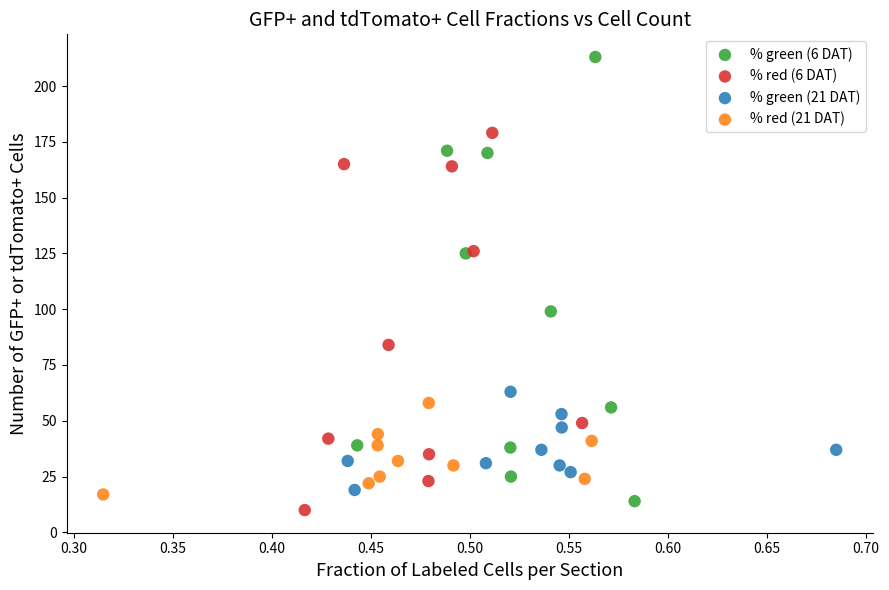

Which series reaches the maximum Y coordinate?

% green (6 DAT)